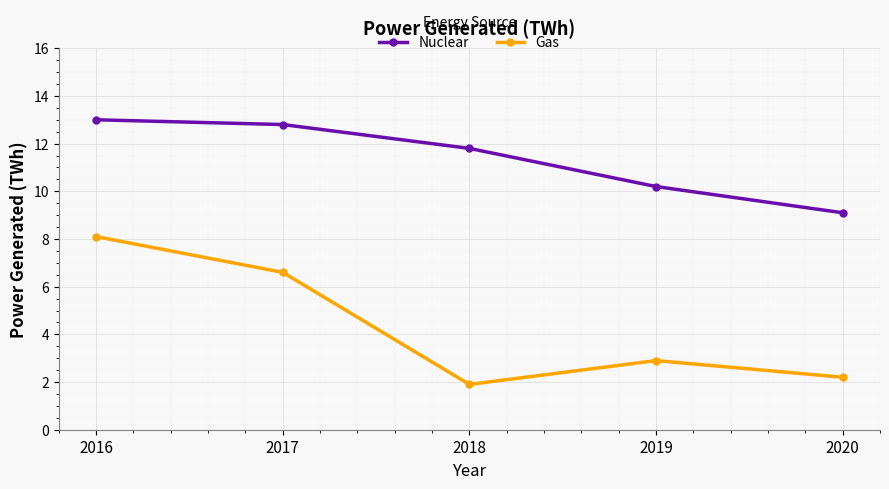

How many series are shown in this chart?

2